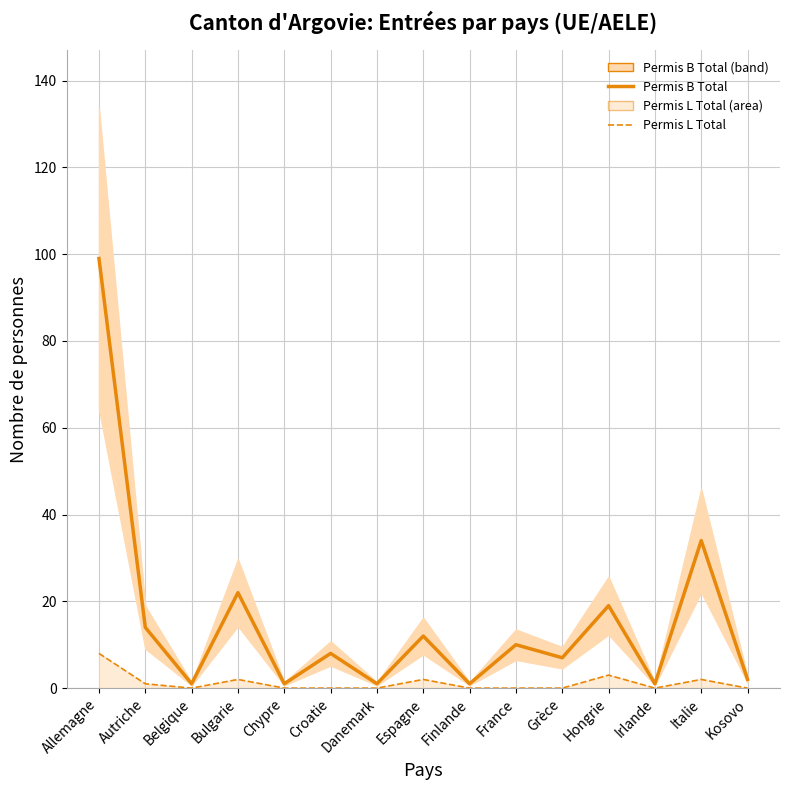

Between Bulgarie and Hongrie, which series saw the biggest shift?

Permis B Total